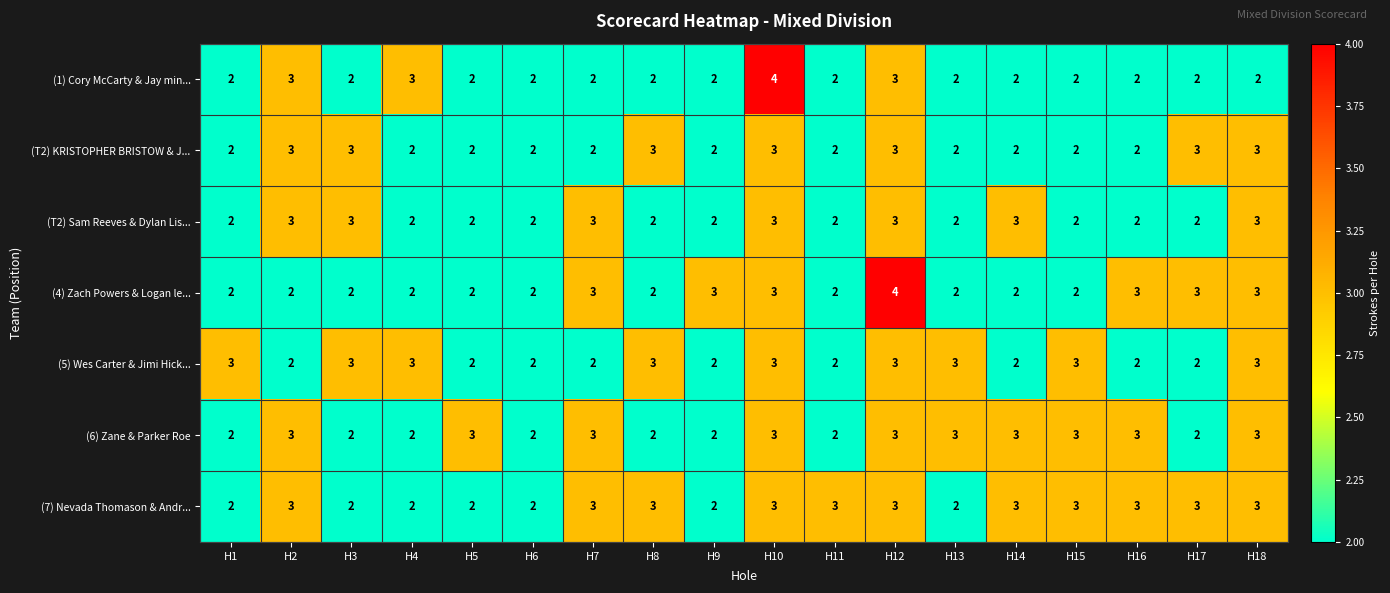

True or false: (T2) KRISTOPHER BRISTOW & J... has a value of 2 at H14.

True